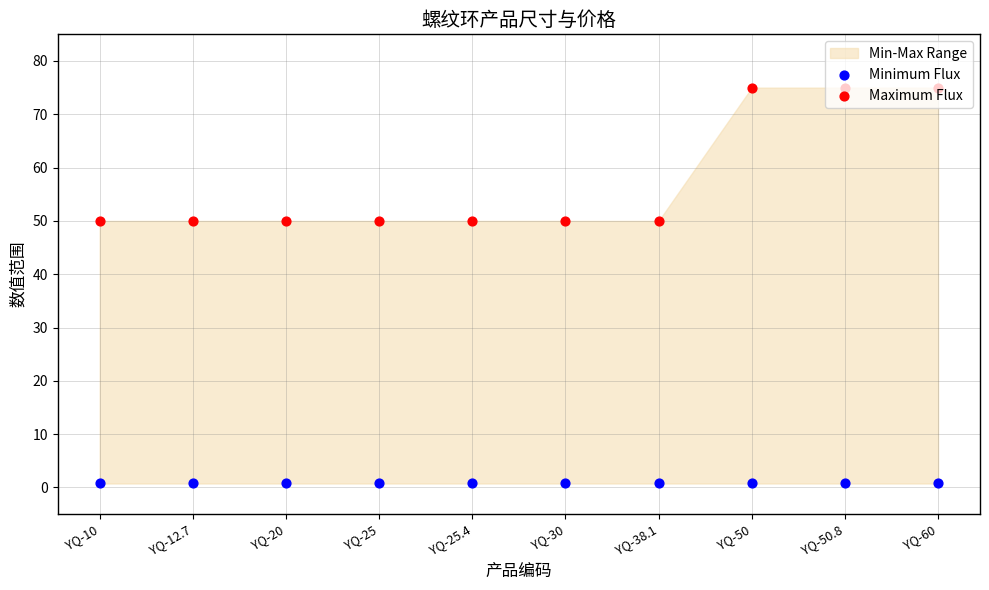

Which series reaches the minimum Y coordinate?

Minimum Flux